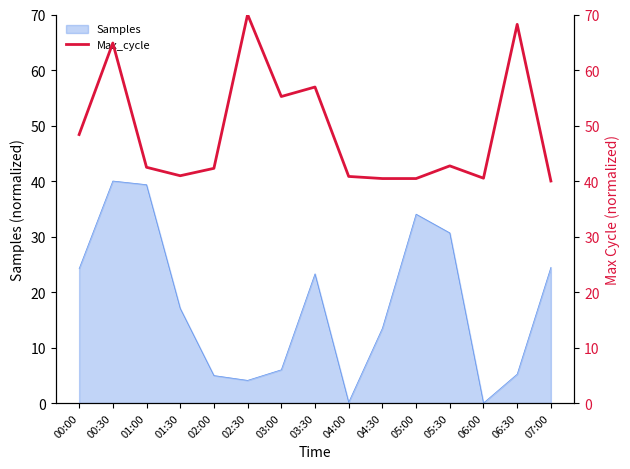

Where is the first local minimum?

01:30